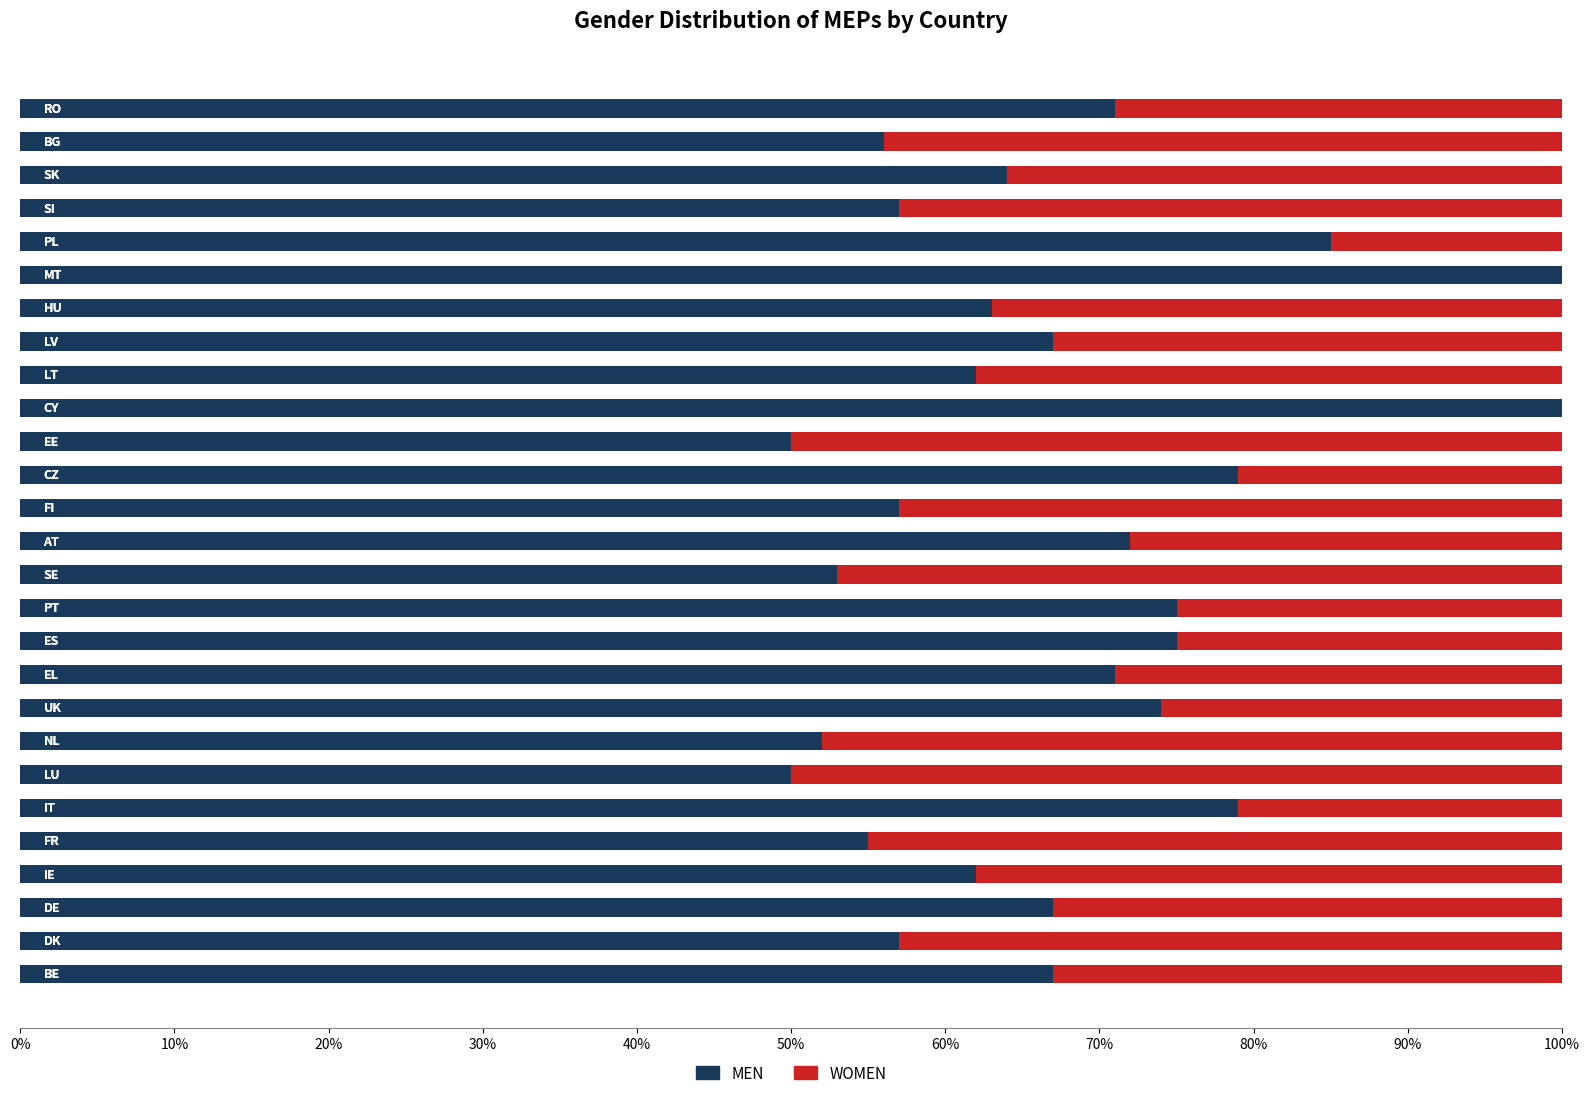

What is the maximum value for MEN?

100